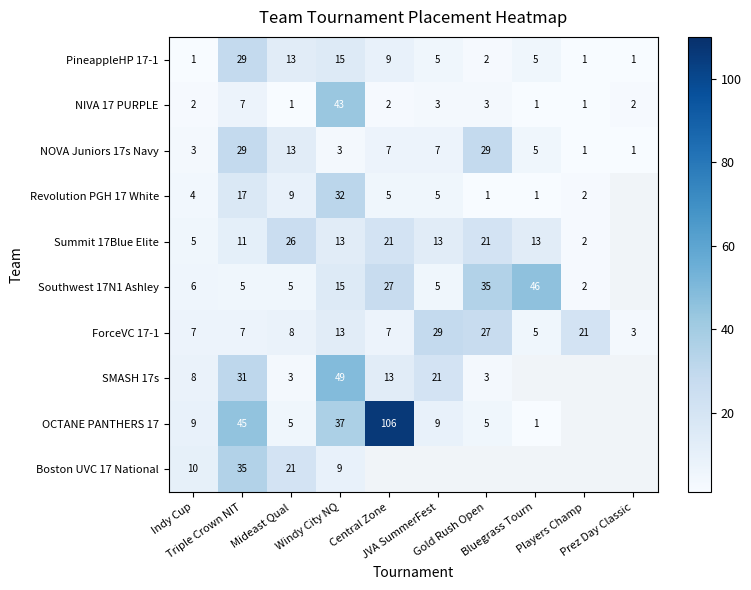

What is the highest value of the NOVA Juniors 17s Navy series?

29